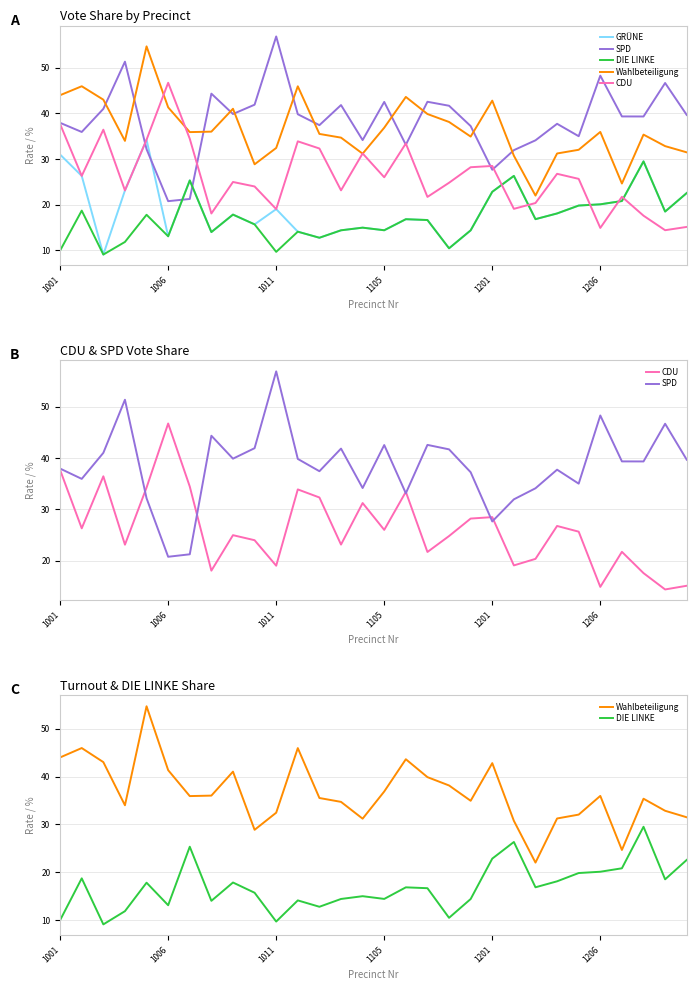

The SPD series shows 14.6 at 28. True or false?

False